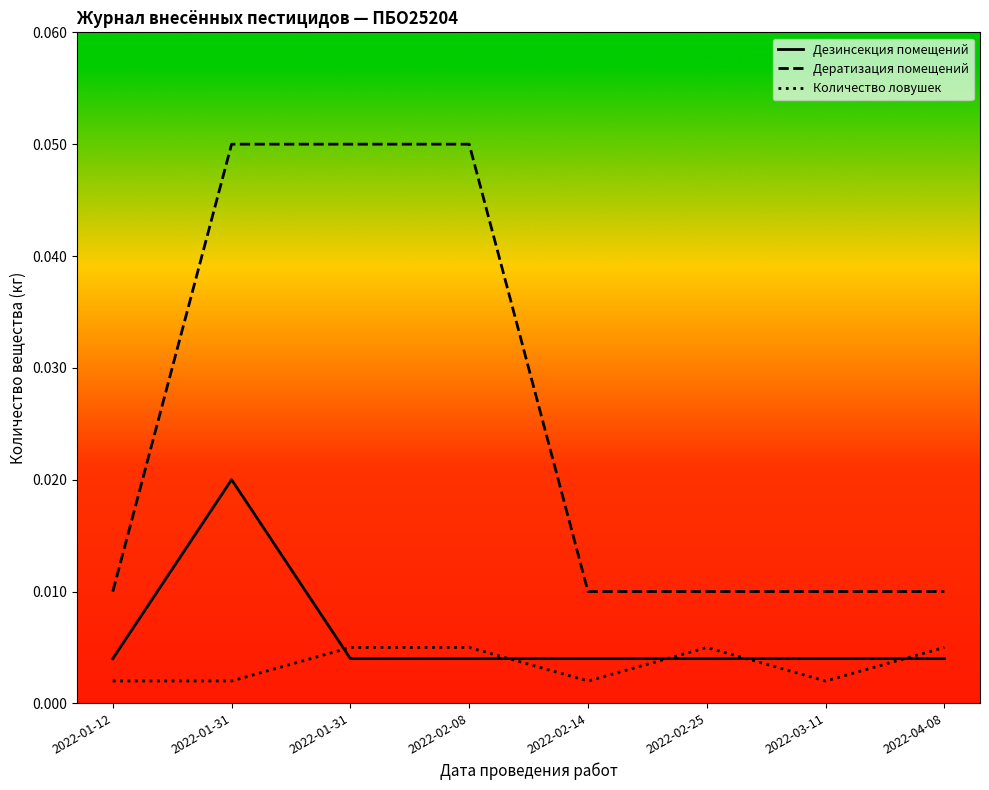

True or false: Количество ловушек has more than 2 points higher than both neighbors.

False